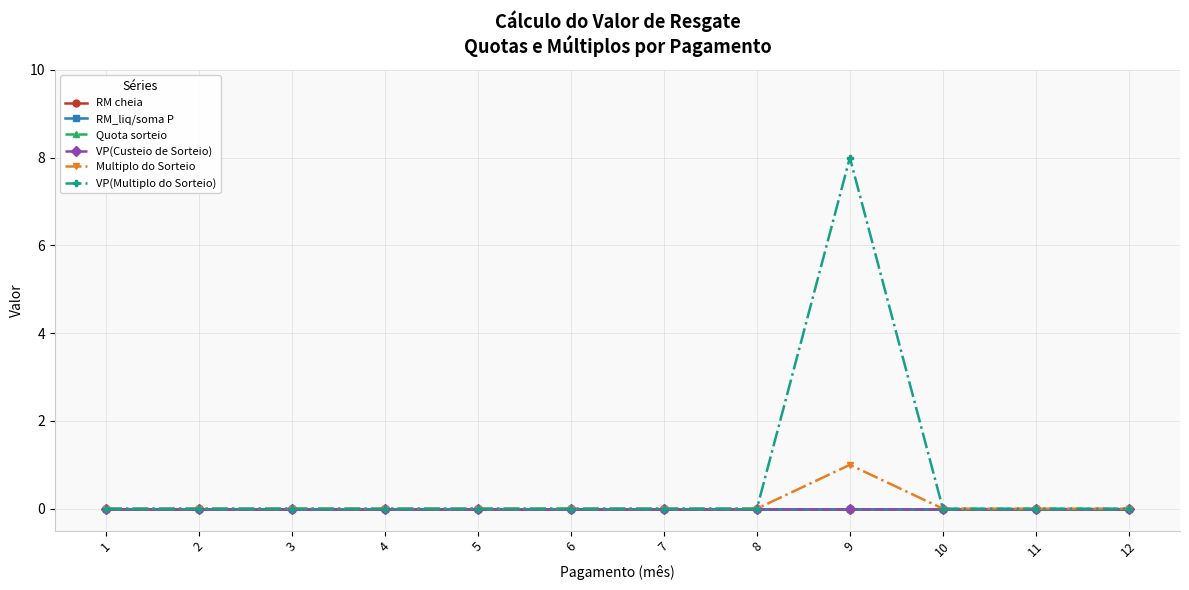

The Multiplo do Sorteio series shows 0 at 12. True or false?

True